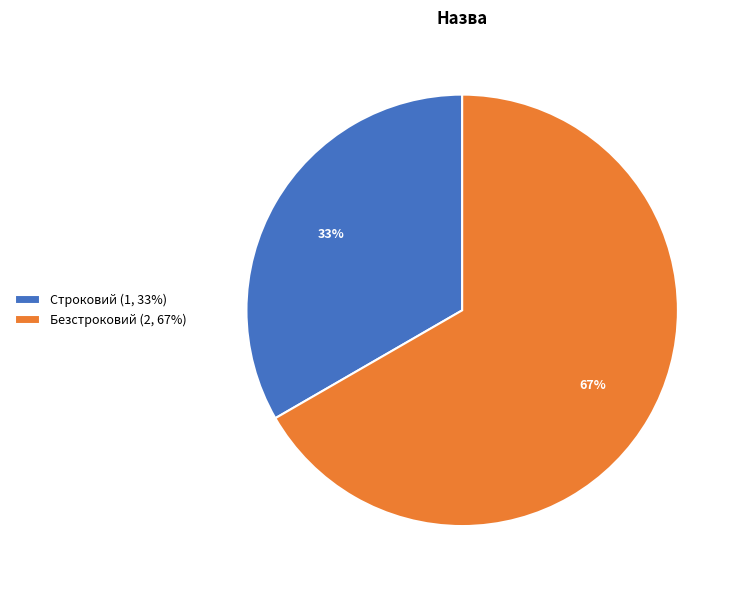

To the nearest percent, what is the combined percentage of Безстроковий (2, 67%) and Строковий (1, 33%)?

100%